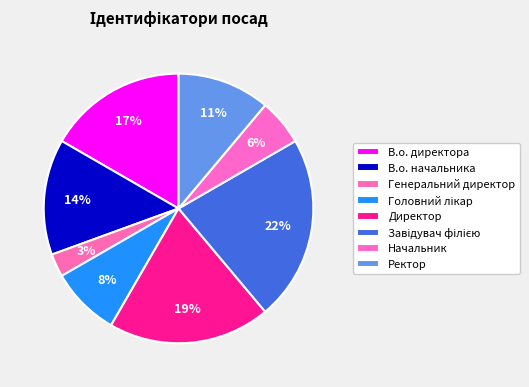

Rank the categories by value from highest to lowest.

Завідувач філією, Директор, В.о. директора, В.о. начальника, Ректор, Головний лікар, Начальник, Генеральний директор